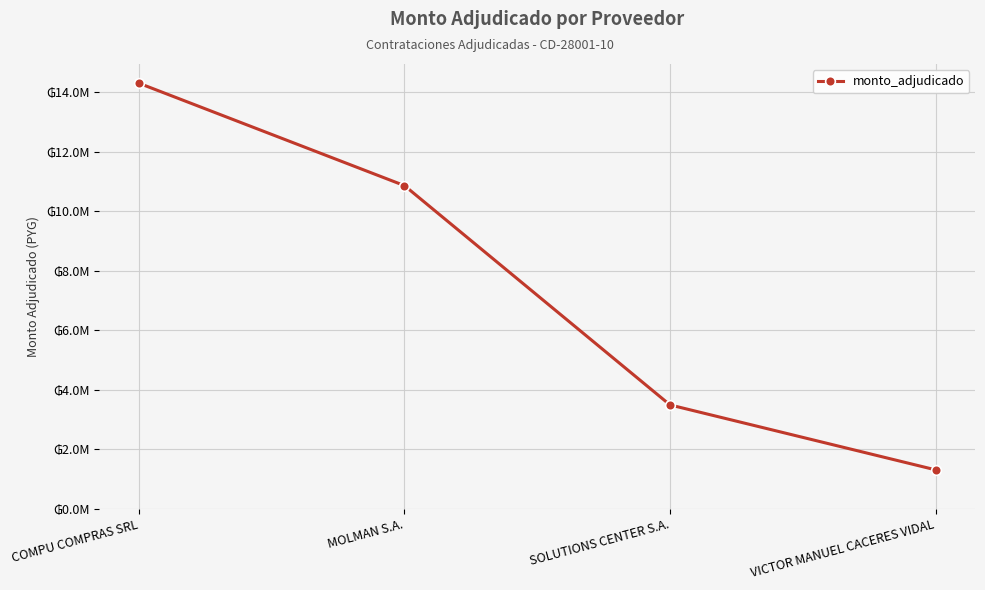

Is this an area chart (filled region under the line)?

No